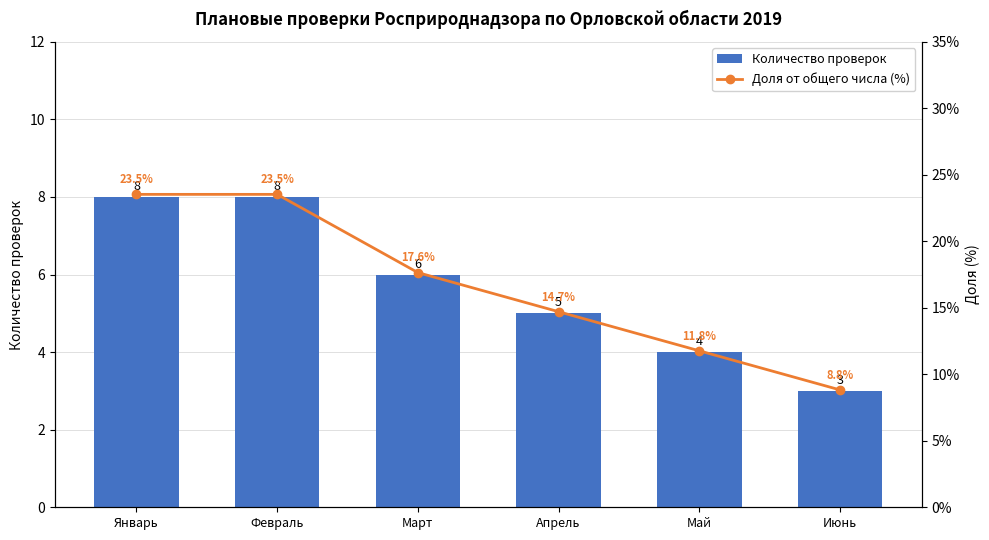

How many values in the Количество проверок series are below 6?

3